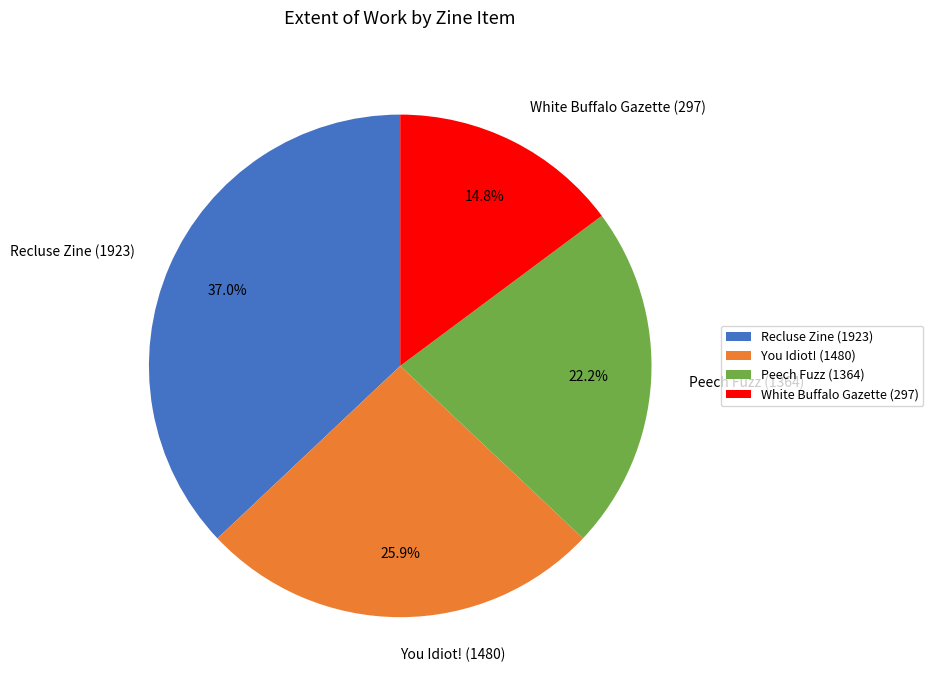

Which slice is the smallest?

White Buffalo Gazette (297)